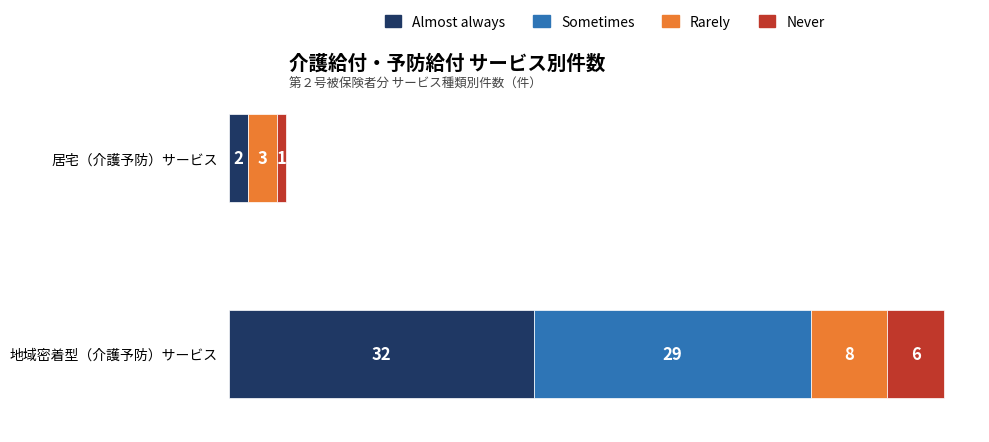

At which label does Almost always reach its peak?

地域密着型（介護予防）サービス